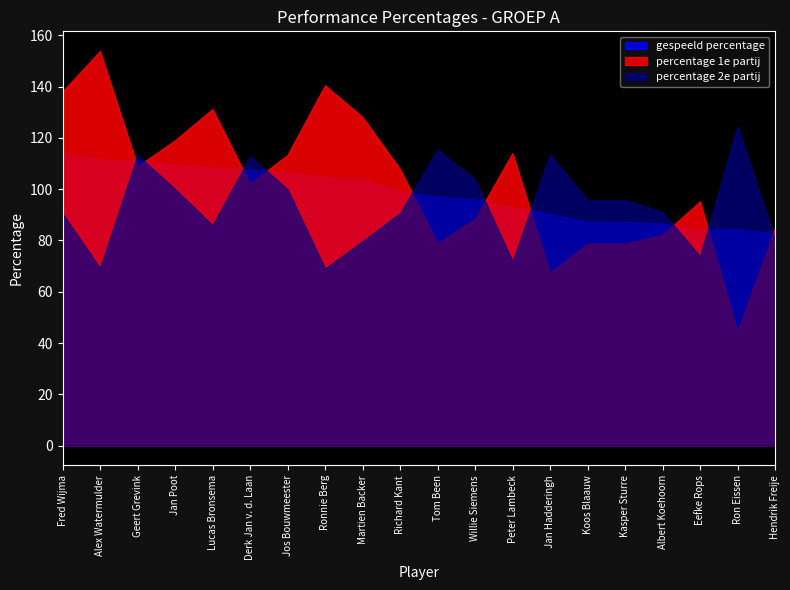

Where is gespeeld percentage nearest to the value 98?

Tom Been